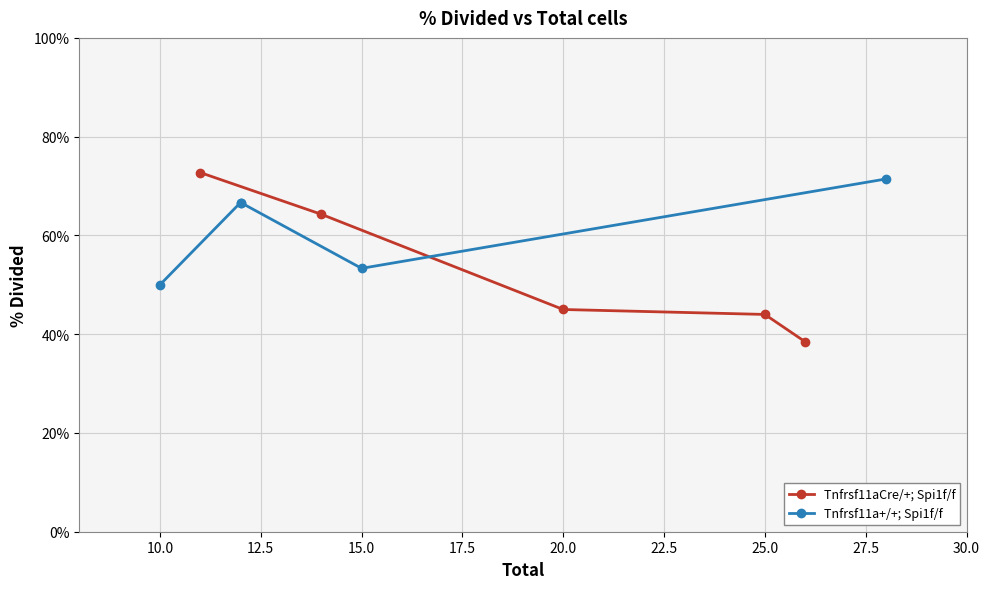

How many categories are shown in the chart?

5